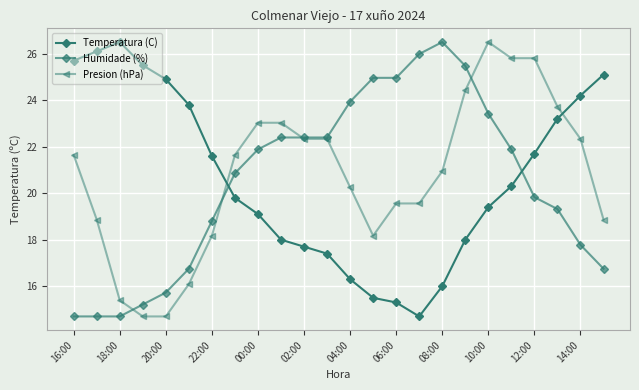

How many lines are shown in the chart?

3